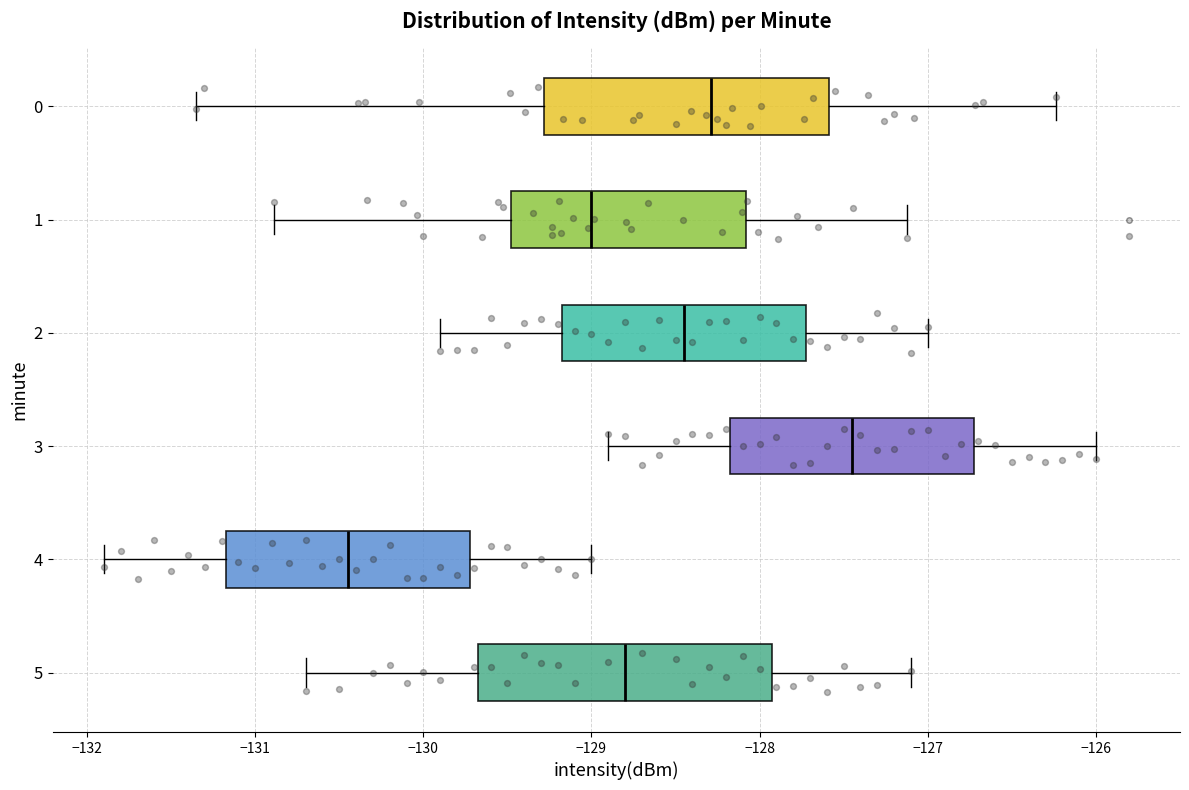

Reading bottom to top, read every box against the x-axis: the position of its median line, the range the box covers, and the ends of its whiskers. The values are not printed on the chart, so give them approximately, as read against the axis.

5: median -128.8, box -129.7 to -127.9, whiskers -130.7 to -127.1
4: median -130.4, box -131.2 to -129.7, whiskers -131.9 to -129.0
3: median -127.4, box -128.2 to -126.7, whiskers -128.9 to -126.0
2: median -128.4, box -129.2 to -127.7, whiskers -129.9 to -127.0
1: median -129.0, box -129.5 to -128.1, whiskers -130.9 to -127.1
0: median -128.3, box -129.3 to -127.6, whiskers -131.4 to -126.2